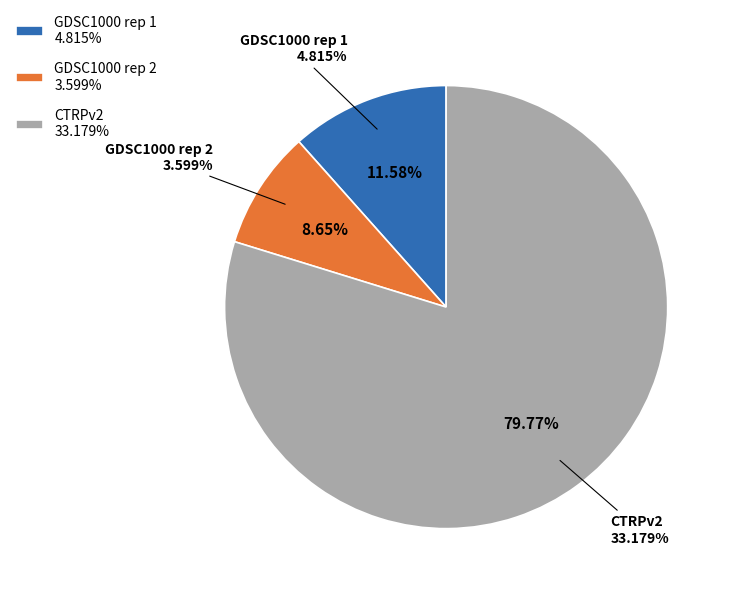

What percentage is the GDSC1000 rep 1 slice, to the nearest percent?

12%